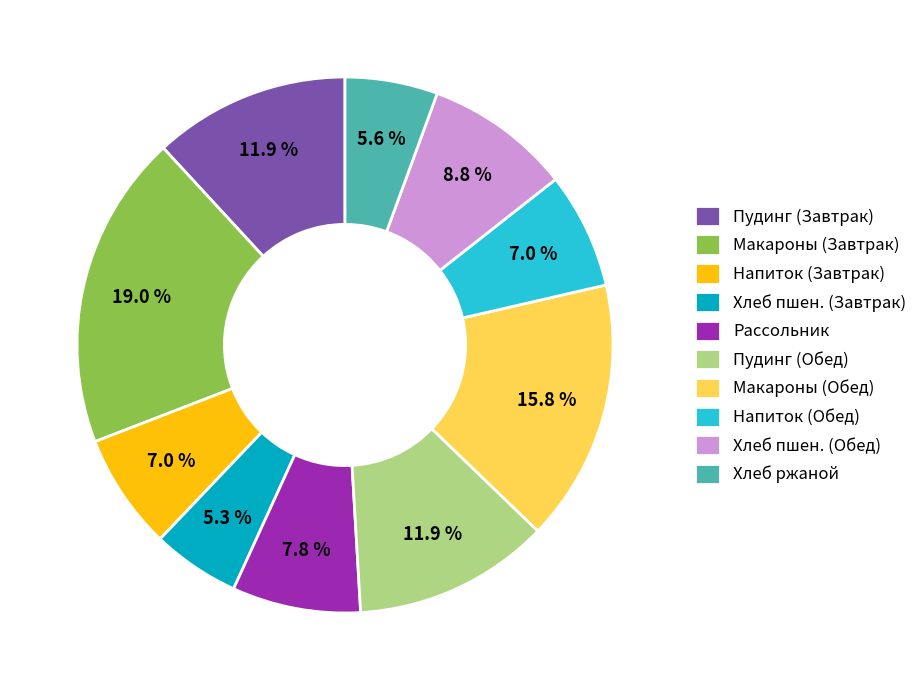

Between Макароны (Обед) and Напиток (Завтрак), which is larger?

Макароны (Обед)